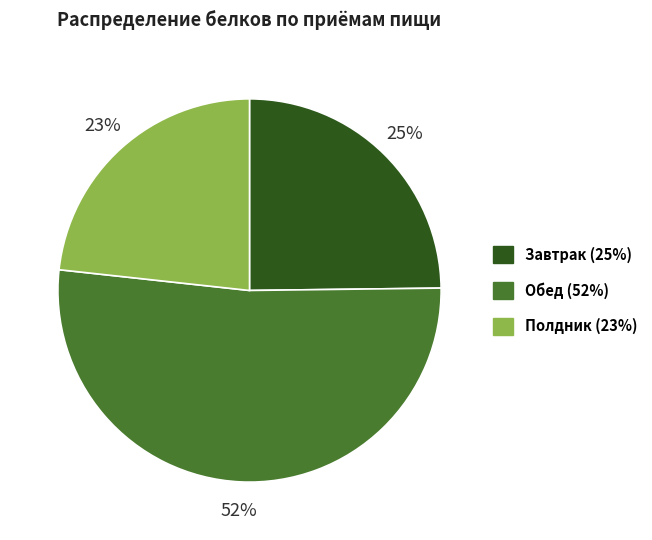

Rank the categories by value from lowest to highest.

Полдник, Завтрак, Обед